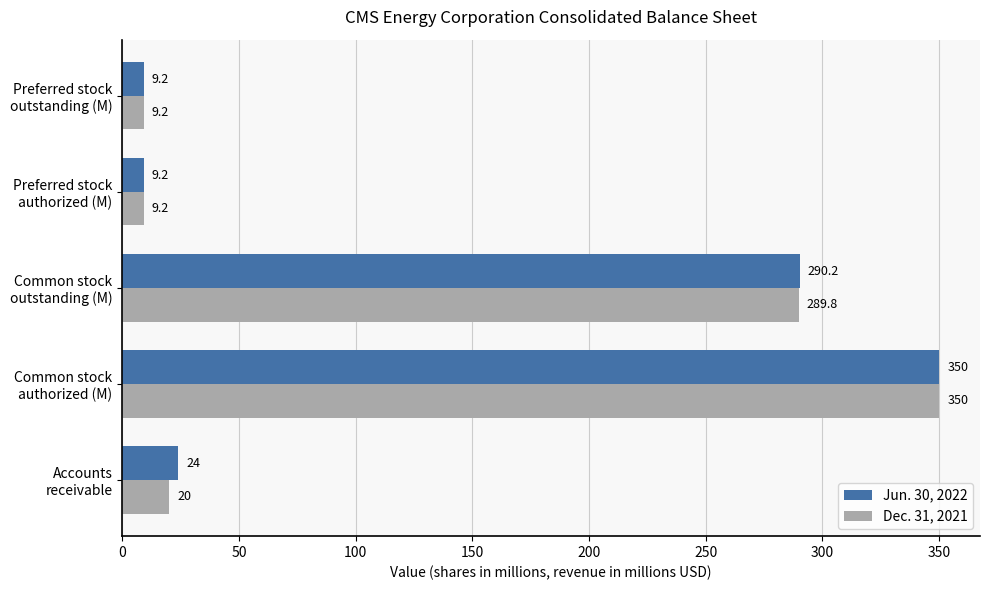

Rank the series by their average value, from lowest to highest.

Dec. 31, 2021, Jun. 30, 2022